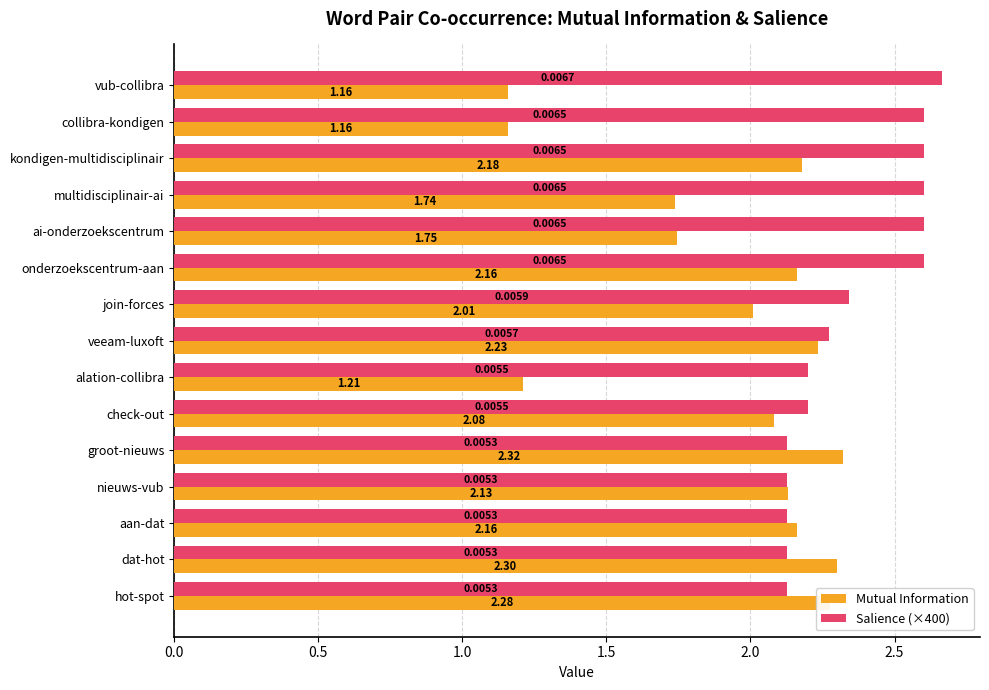

What is the difference between the maximum and second lowest values in the Salience (×400) series?

0.5